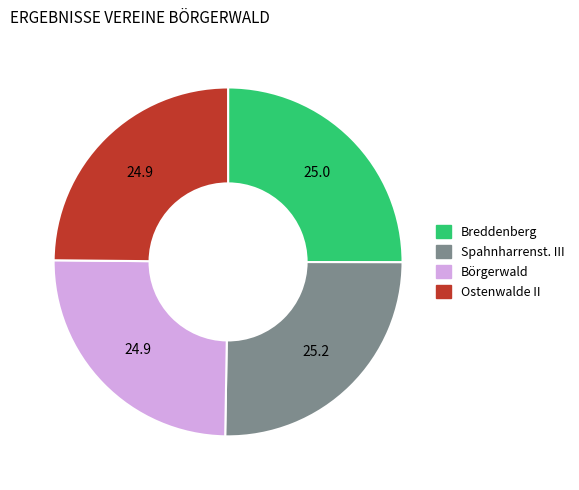

Is it true that Breddenberg is 19% of the pie?

False